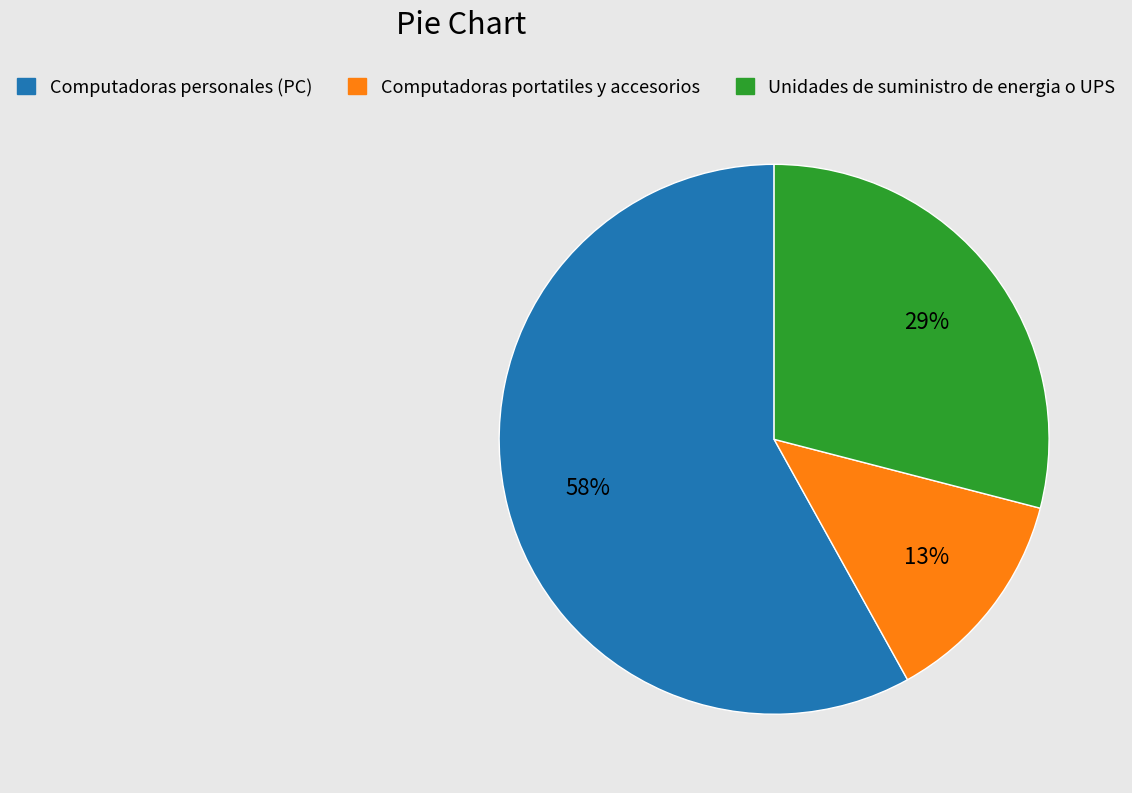

What is the smallest slice in the pie chart?

Computadoras portatiles y accesorios